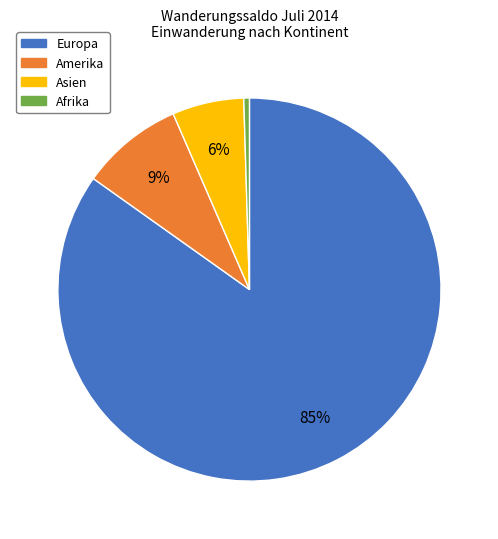

How many slices are in this pie chart?

4